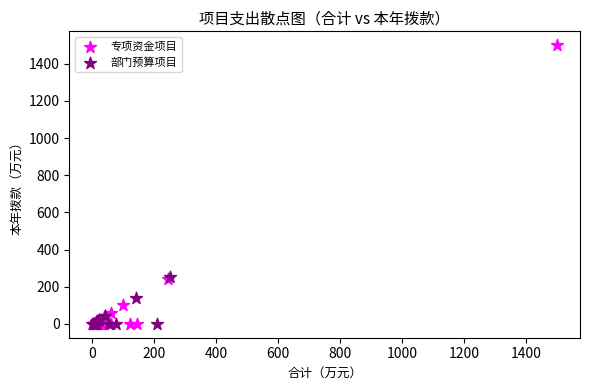

Which series has the widest spread of Y values?

专项资金项目